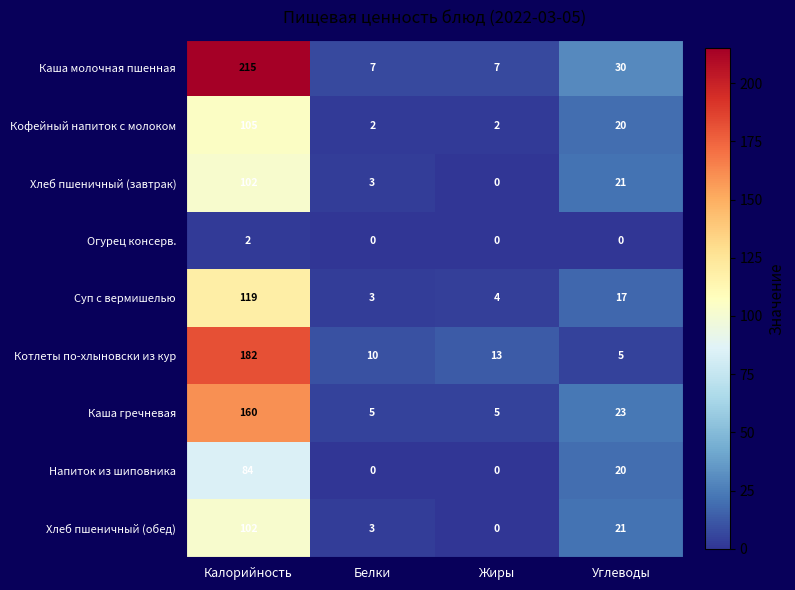

What is the difference between the second highest and second lowest values in the Напиток из шиповника series?

20